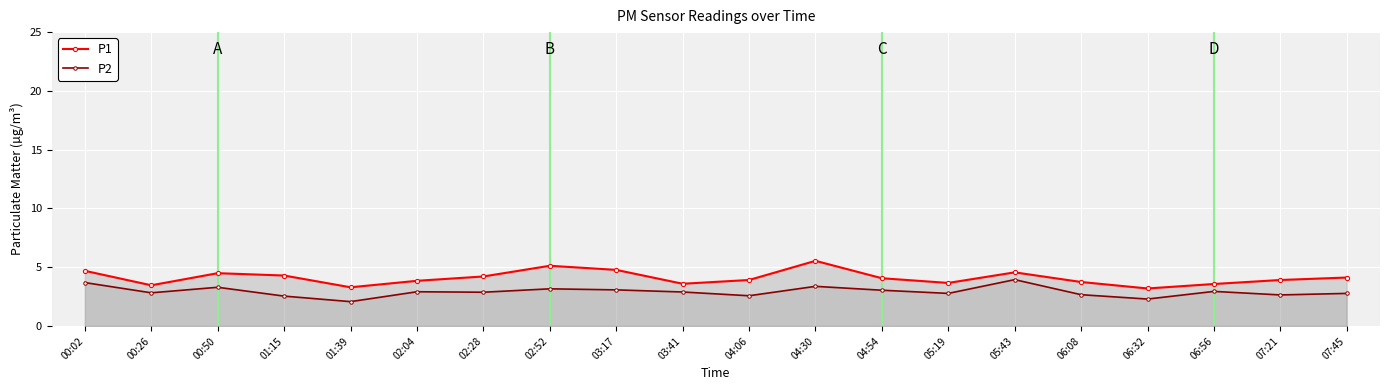

Reading left to right, extract all data points from this chart.

P1: 00:02=4.7	00:26=3.5	00:50=4.5	01:15=4.3	01:39=3.3	02:04=3.9	02:28=4.2	02:52=5.1	03:17=4.8	03:41=3.6	04:06=3.9	04:30=5.5	04:54=4.1	05:19=3.7	05:43=4.6	06:08=3.8	06:32=3.2	06:56=3.6	07:21=3.9	07:45=4.1
P2: 00:02=3.7	00:26=2.8	00:50=3.3	01:15=2.5	01:39=2.1	02:04=2.9	02:28=2.9	02:52=3.2	03:17=3.1	03:41=2.9	04:06=2.6	04:30=3.4	04:54=3.0	05:19=2.8	05:43=4.0	06:08=2.7	06:32=2.3	06:56=3.0	07:21=2.6	07:45=2.8